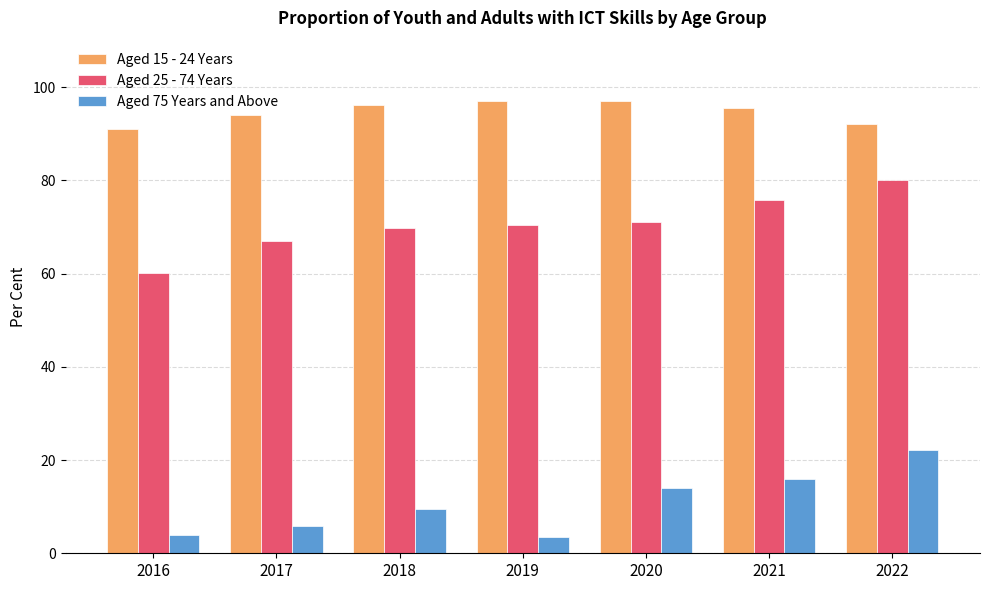

What is the difference between the second highest and minimum values in the Aged 25 - 74 Years series?

15.6